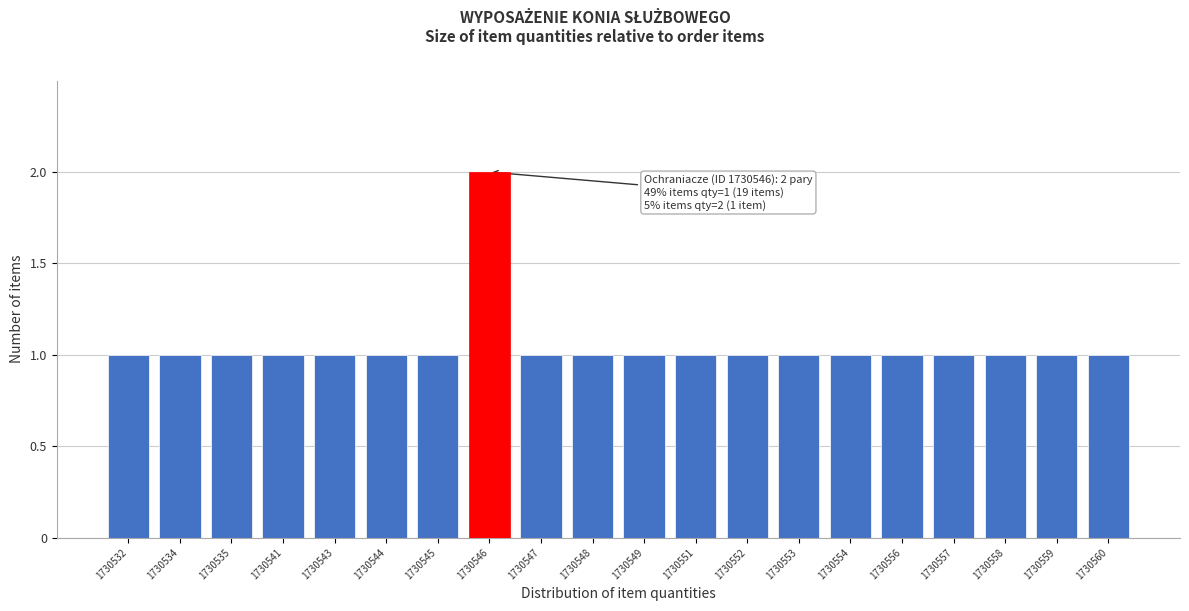

Reading right to left, list all the values displayed in this chart.

1730560=1	1730559=1	1730558=1	1730557=1	1730556=1	1730554=1	1730553=1	1730552=1	1730551=1	1730549=1	1730548=1	1730547=1	1730546=2	1730545=1	1730544=1	1730543=1	1730541=1	1730535=1	1730534=1	1730532=1